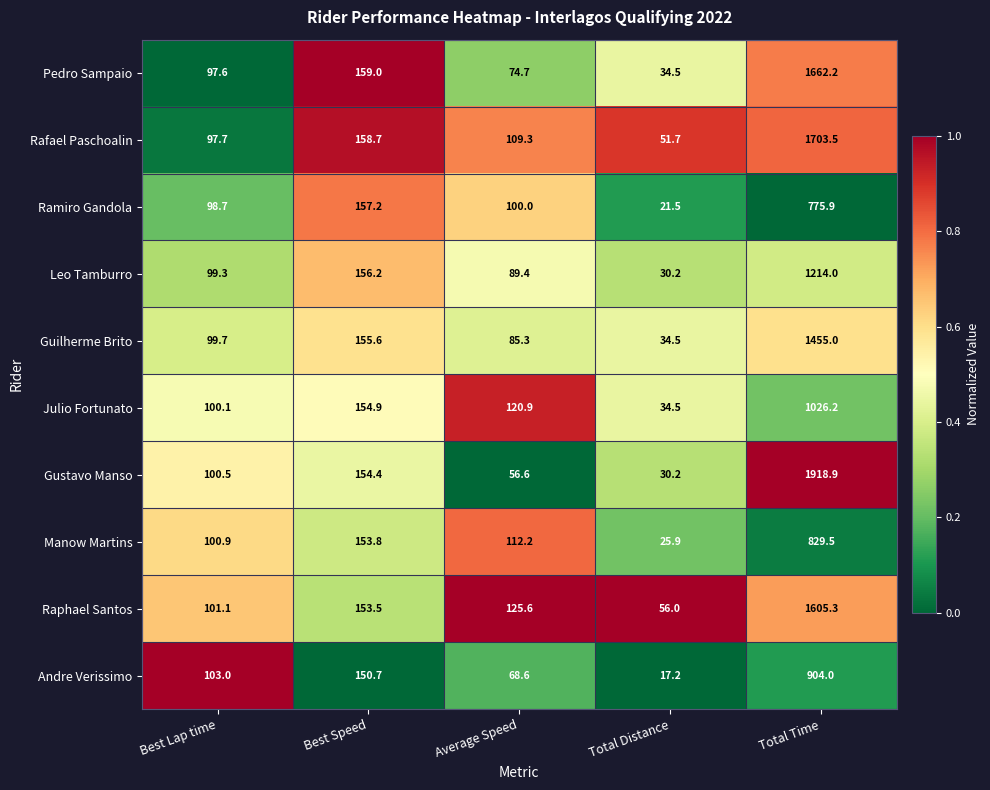

What is the difference between the second highest and minimum values in the Leo Tamburro series?

126.0